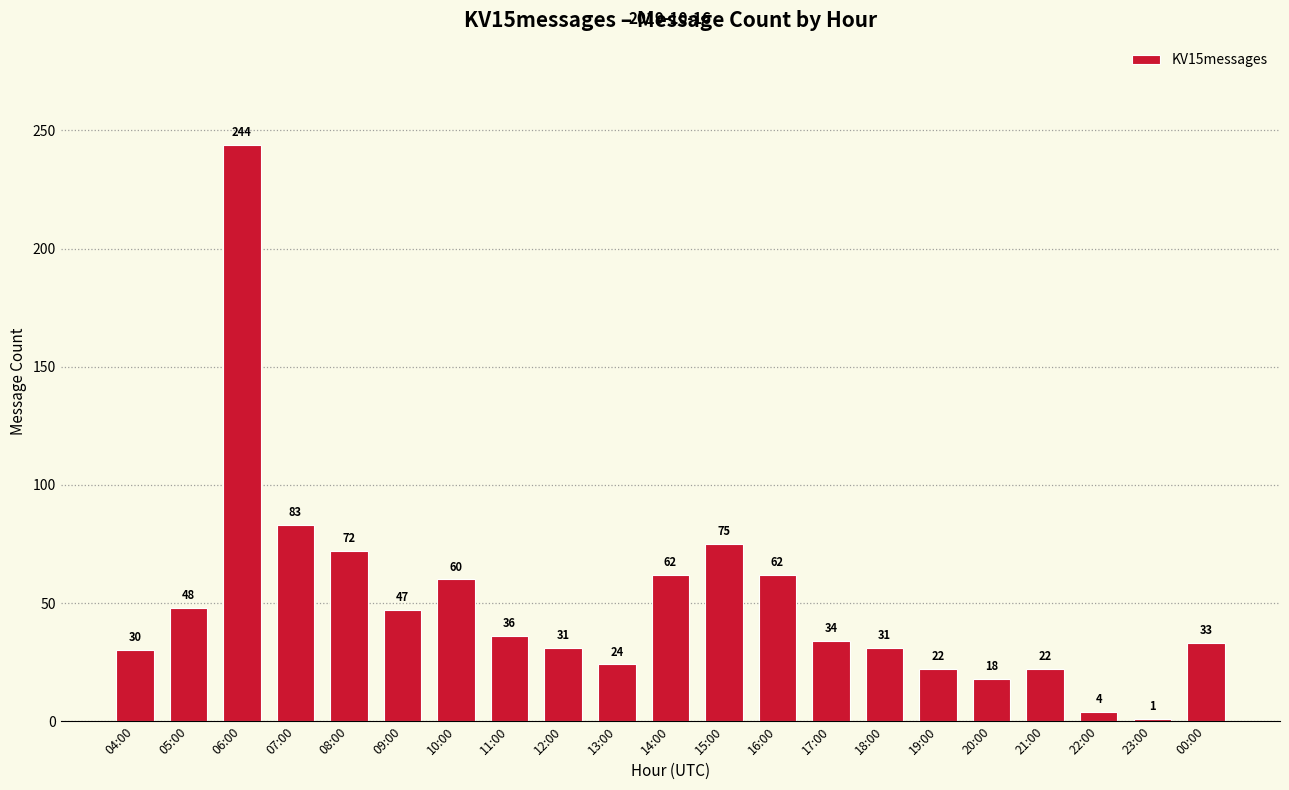

How many bars are there in total?

21